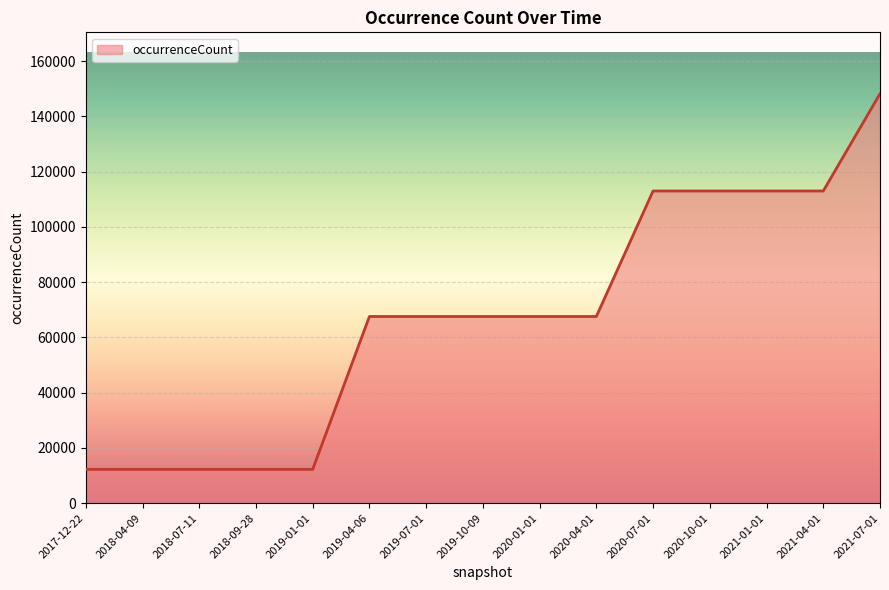

At which category does the chart reach its peak across all series?

2021-07-01